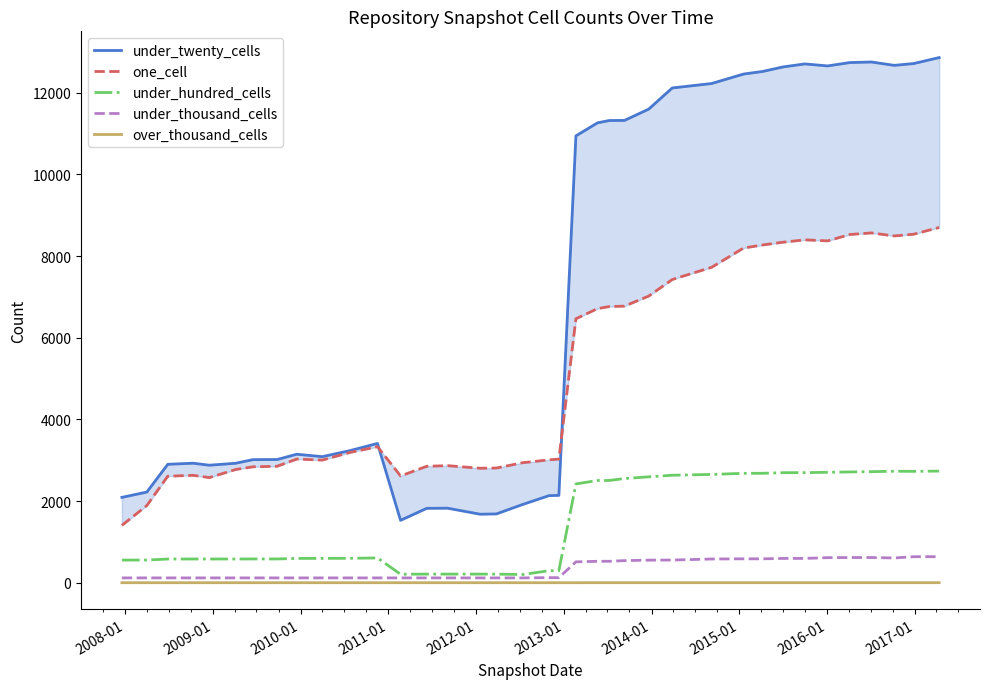

What is the difference between the second highest and minimum values in the over_thousand_cells series?

1